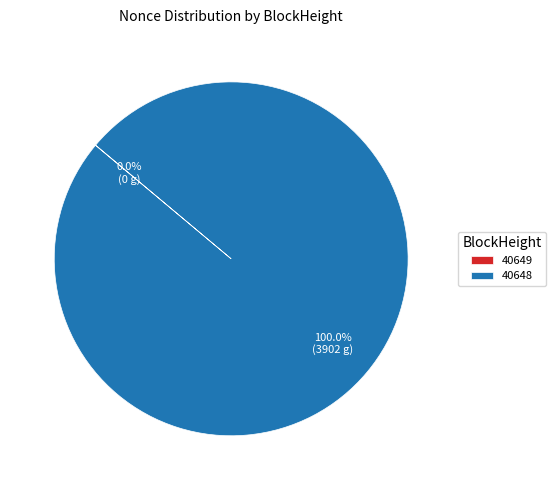

Which category has the biggest portion of the pie?

40648